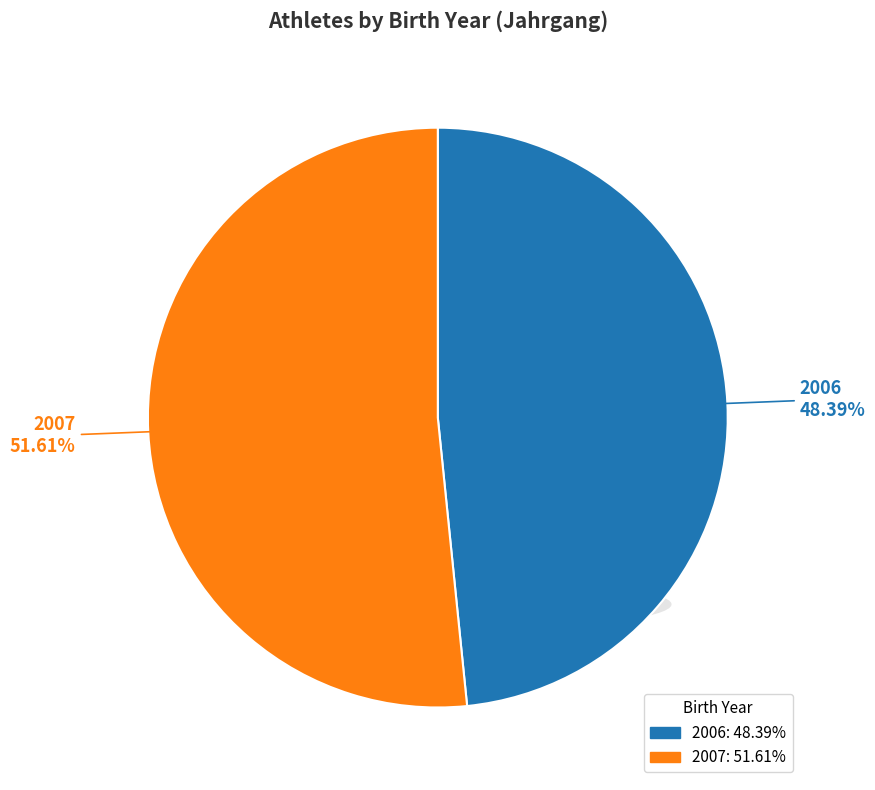

What is the ratio of the value at 2006 to the value at 2007?

0.9